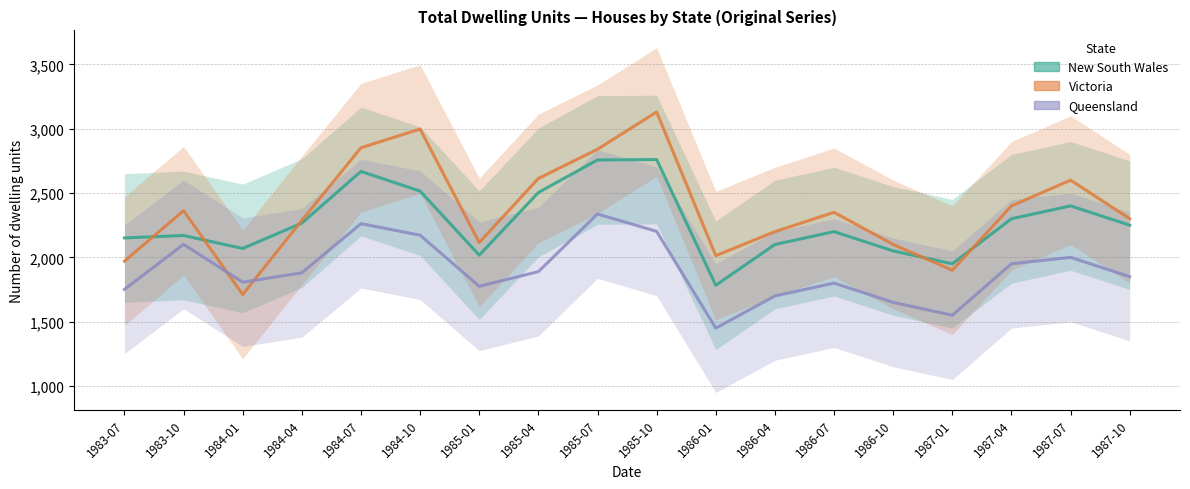

Between 1983-07 and 1987-04, which series saw the biggest shift?

Victoria